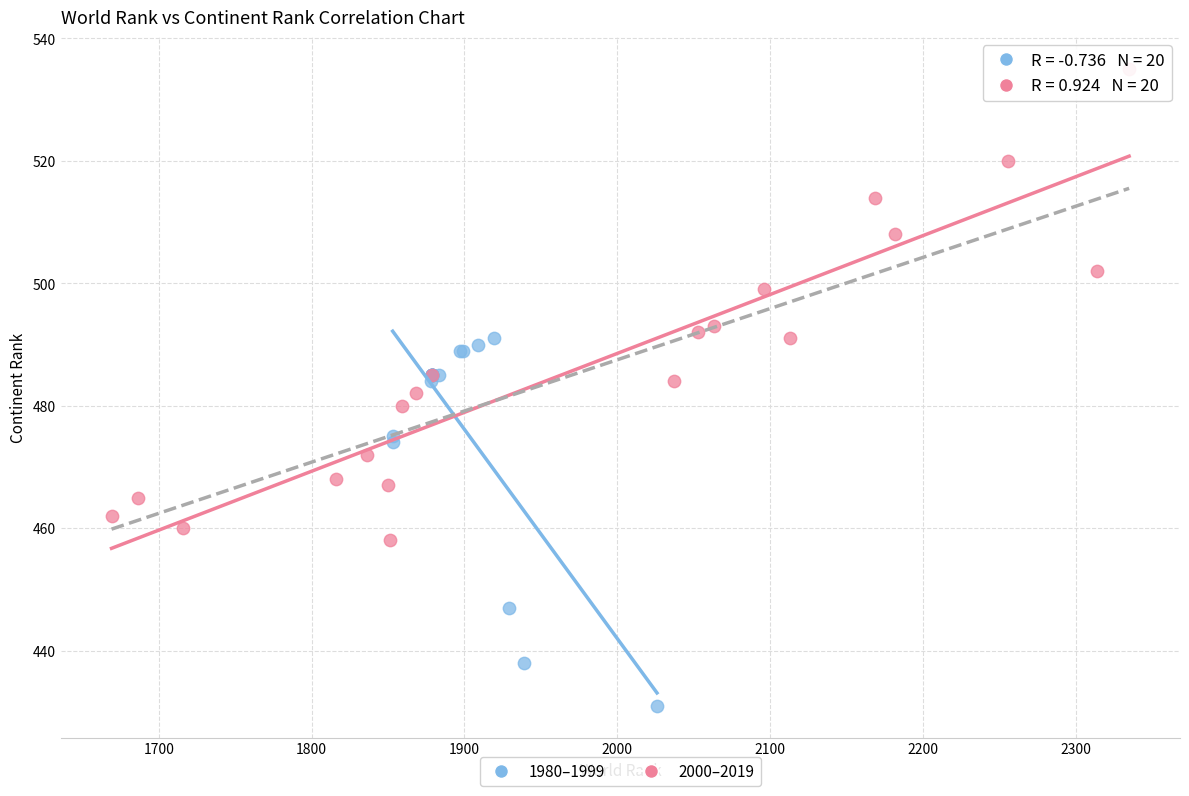

Which series reaches the maximum Y coordinate?

2000–2019